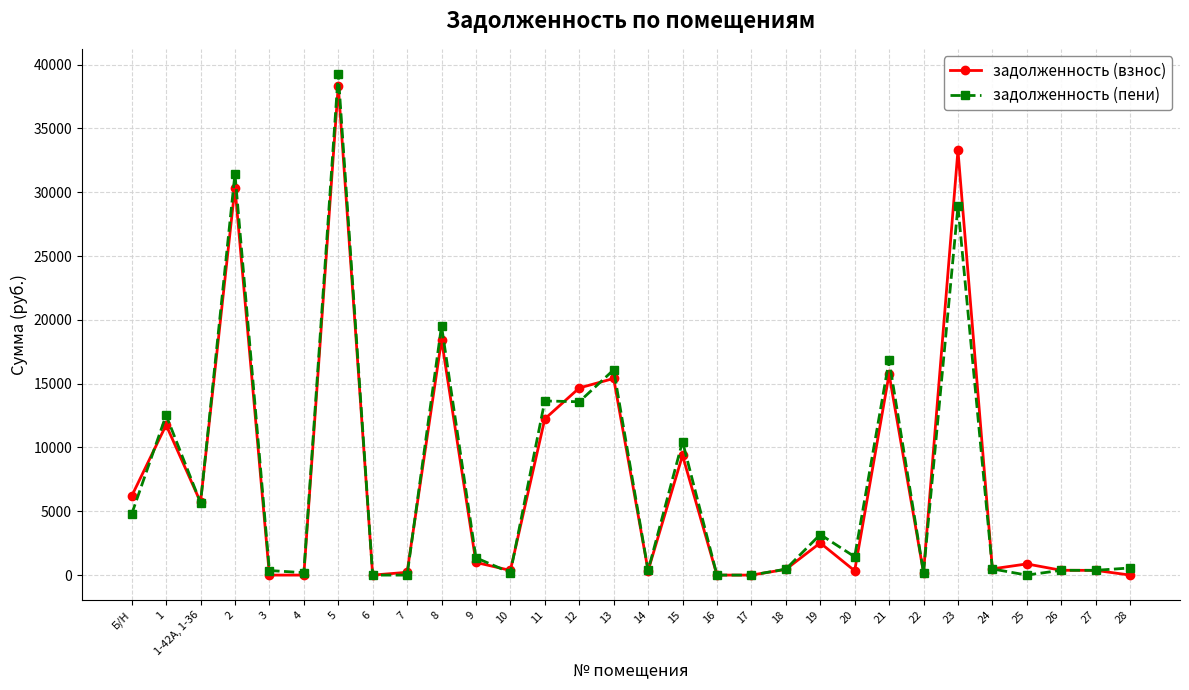

What is the sum of all задолженность (взнос) values?

219026.0